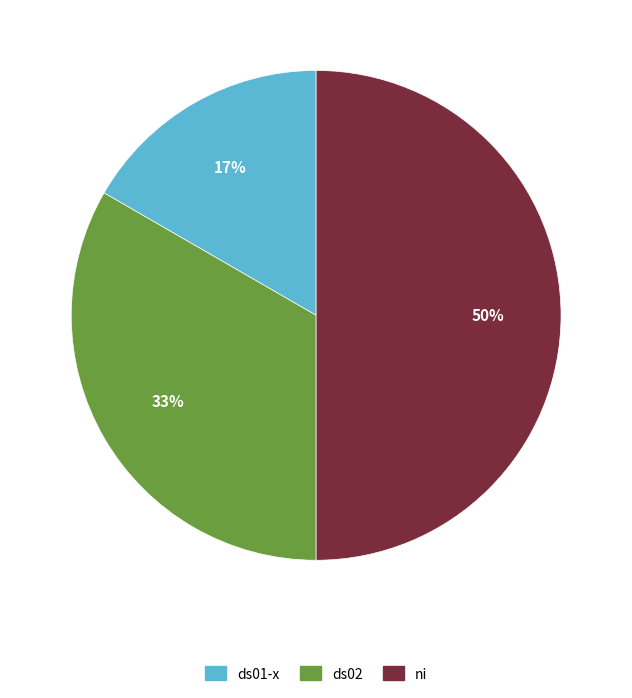

To the nearest percent, what percentage of the pie is ds02?

33%